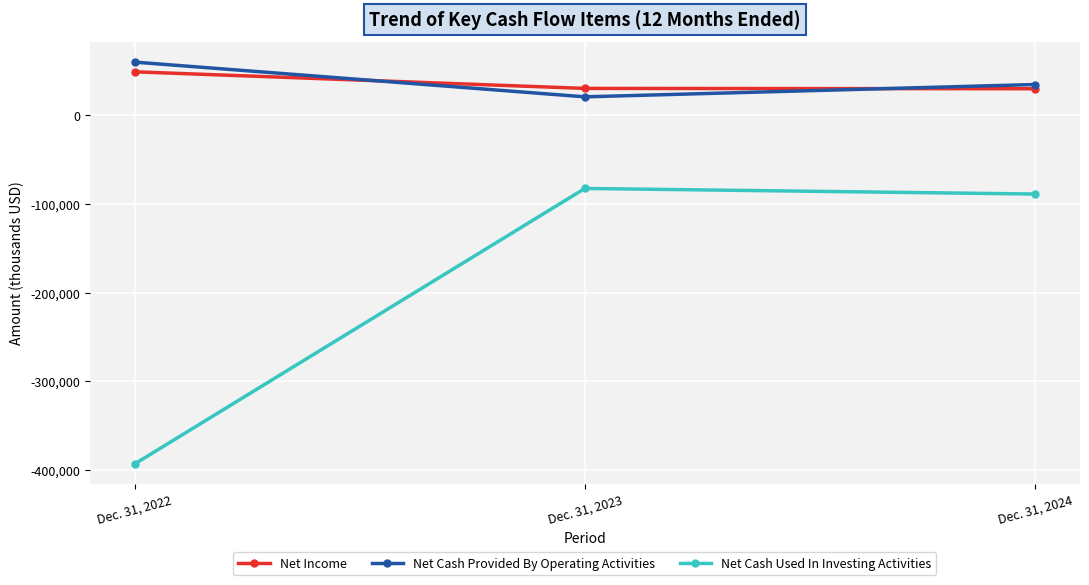

What is the lowest value of the Net Cash Provided By Operating Activities series?

20580